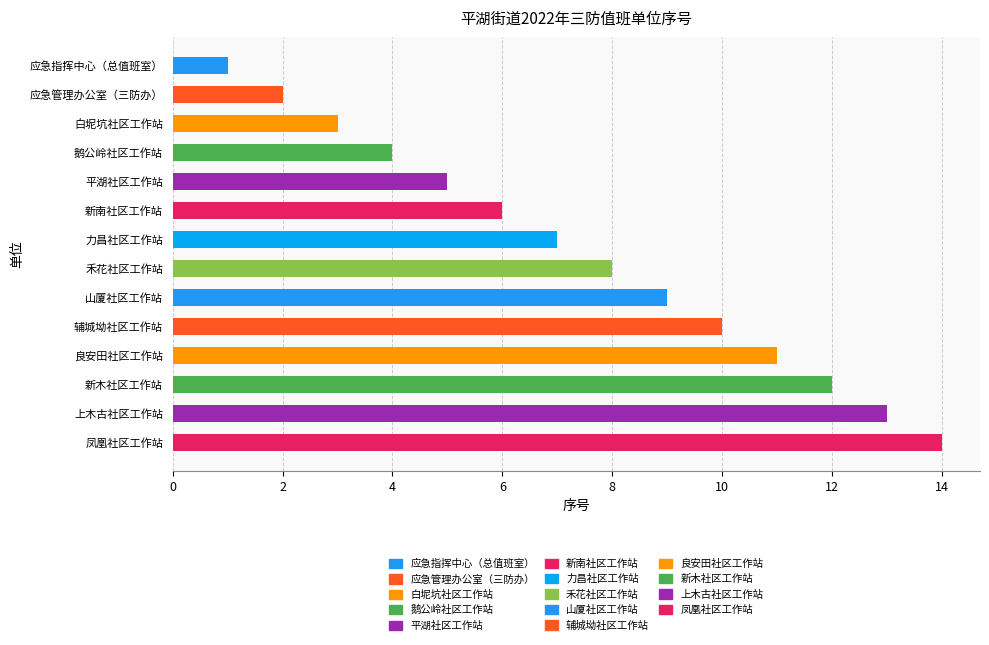

What is the greatest value displayed?

14